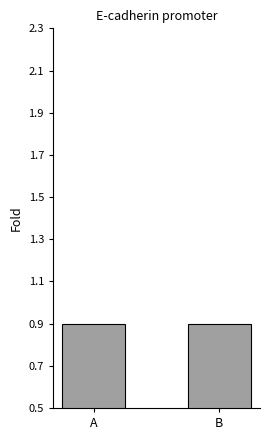

Reading left to right, extract all data points from this chart.

0.9	0.9